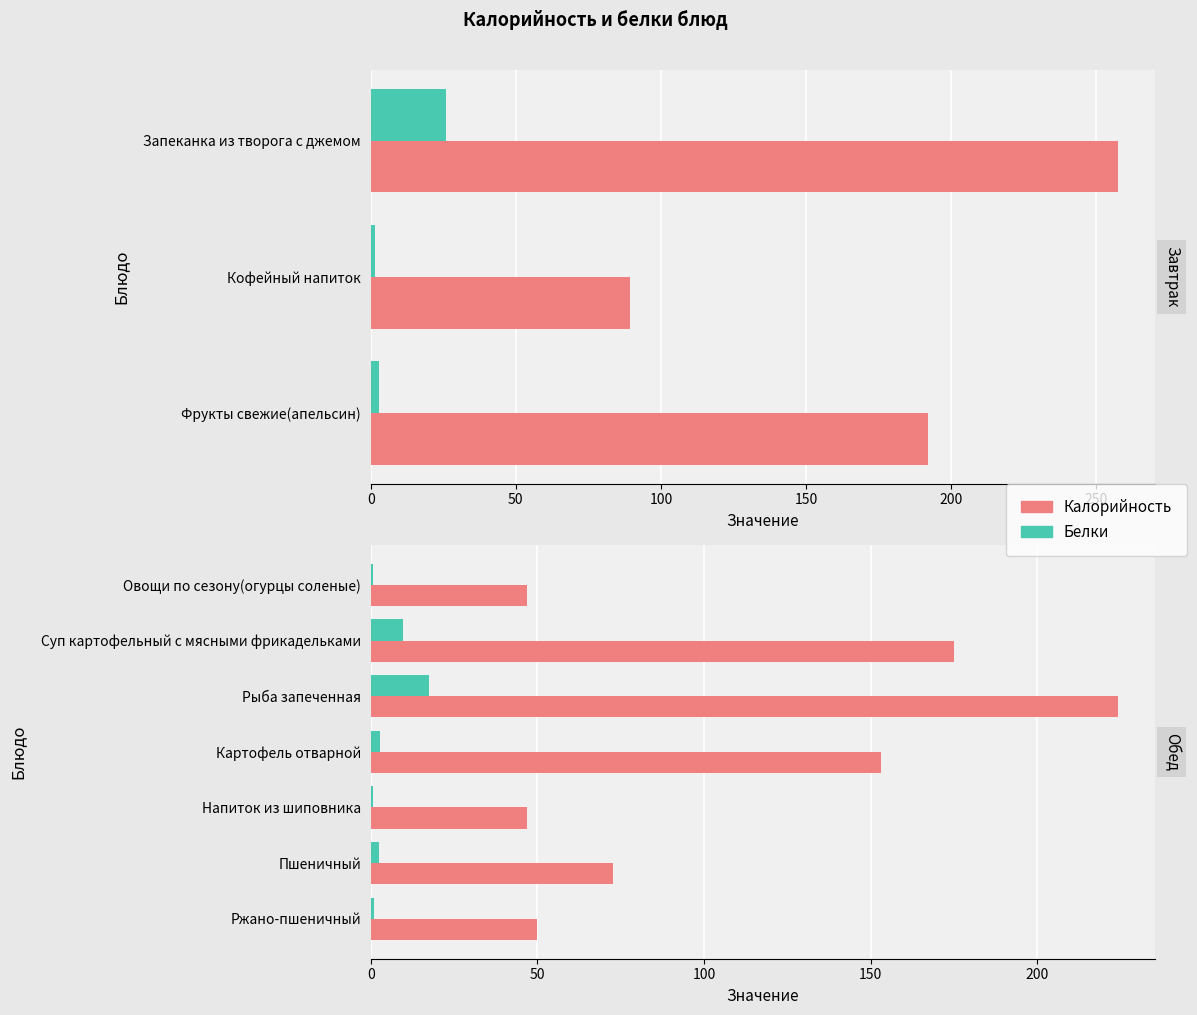

Does the chart contain stacked bars?

No